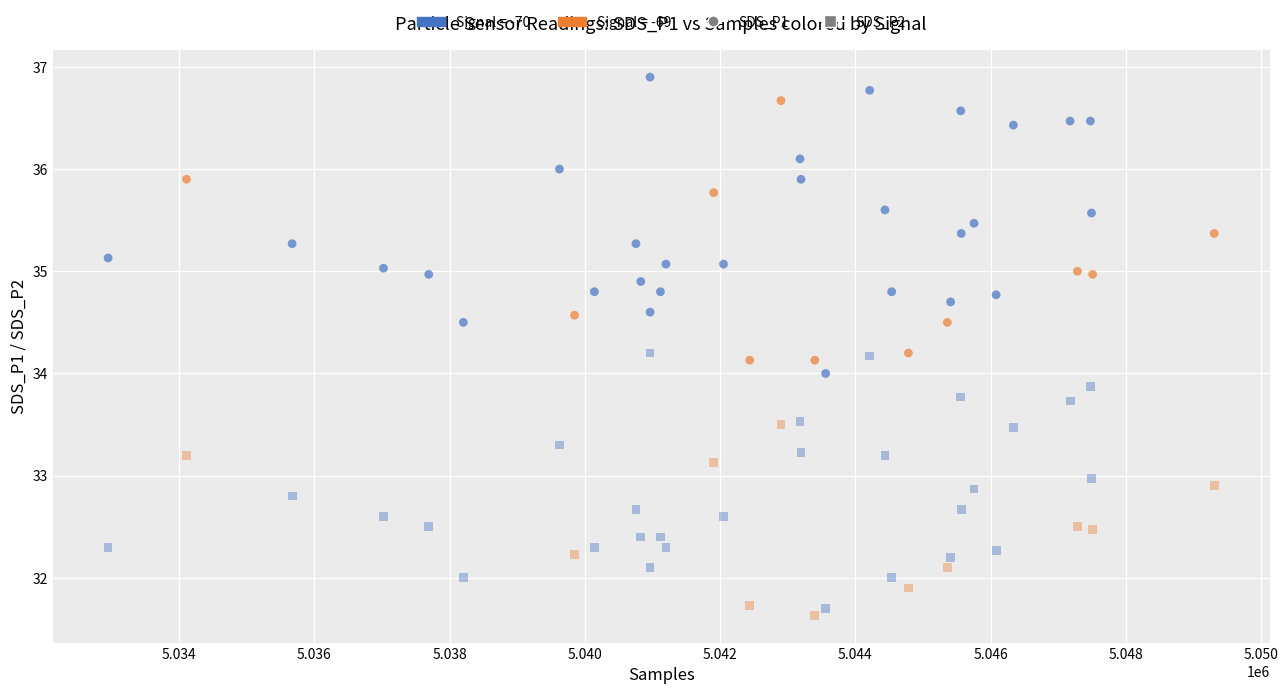

How many data points are displayed?

80